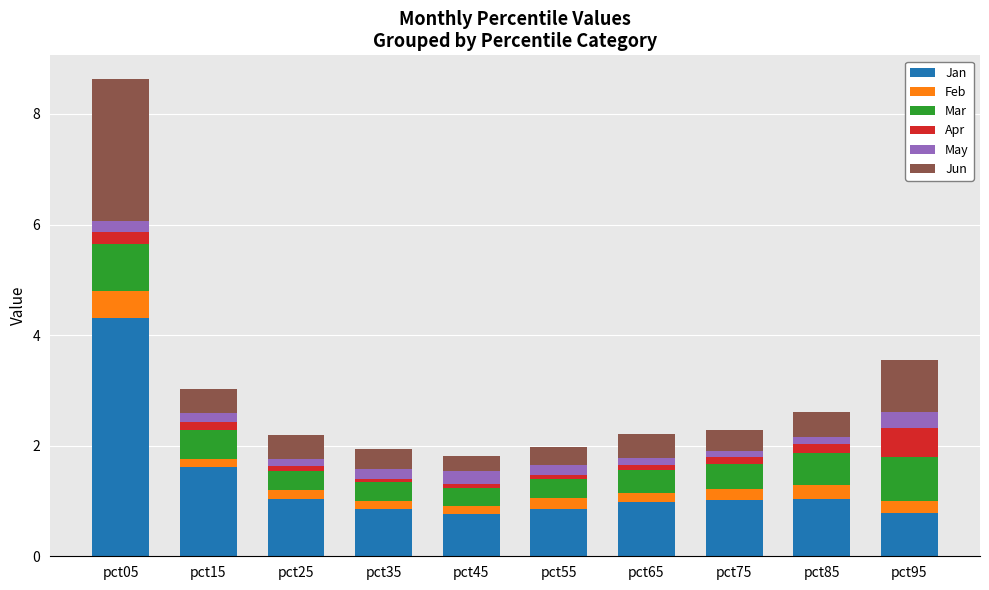

At which category is the sum across all series the highest?

pct05